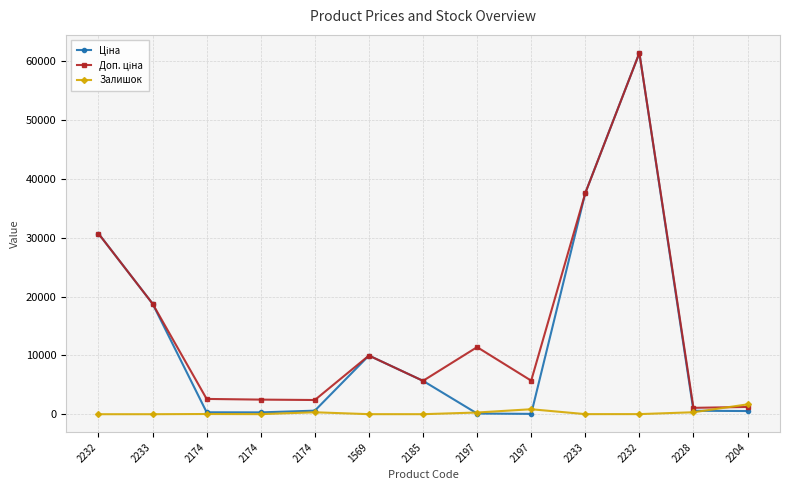

At which category is the sum across all series the highest?

2232